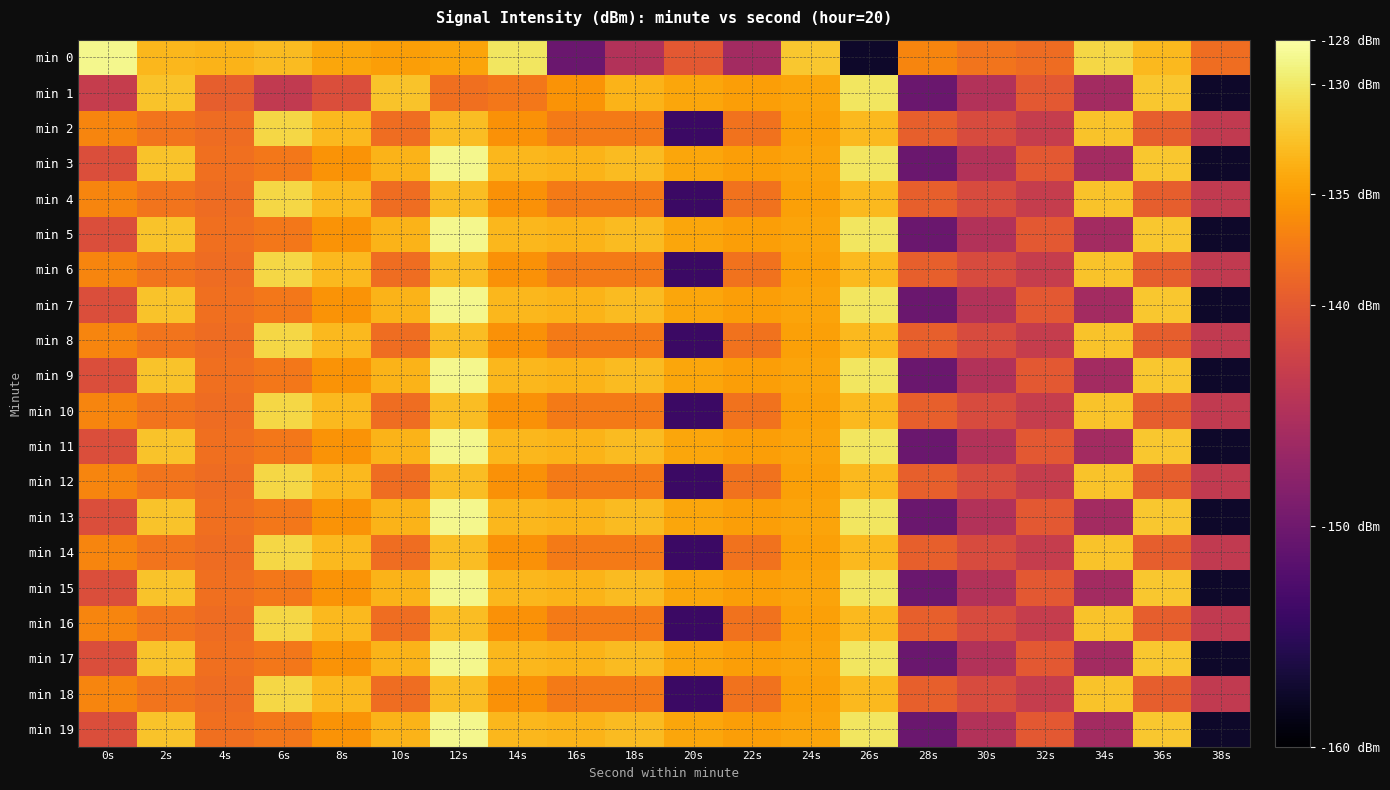

Which series has the largest range (max minus min)?

min 0